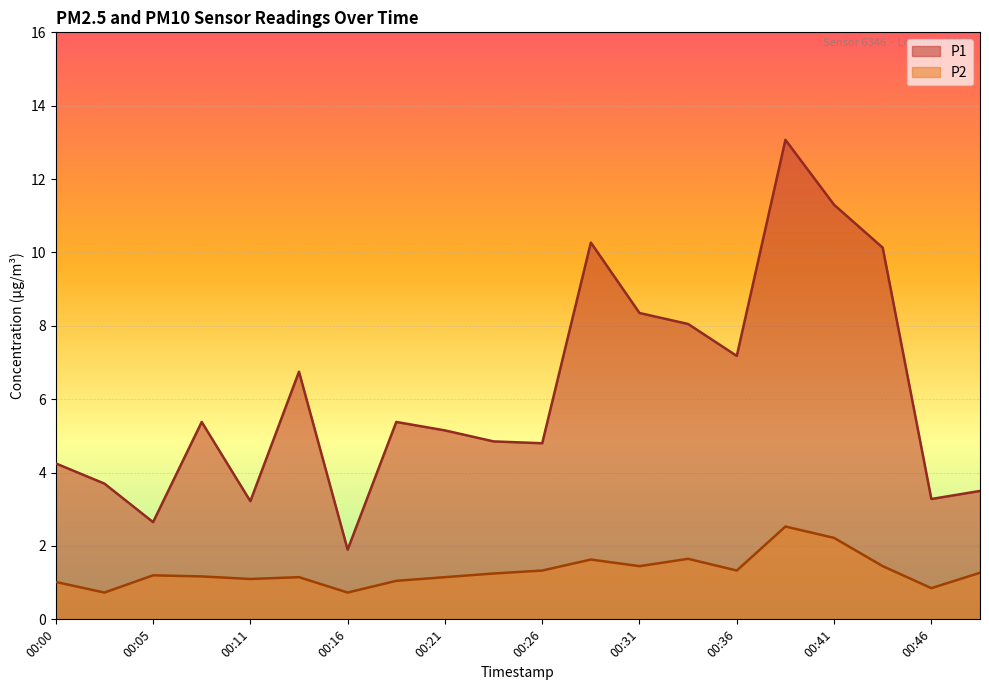

What is the spread (max minus min) of values at 00:46?

2.4